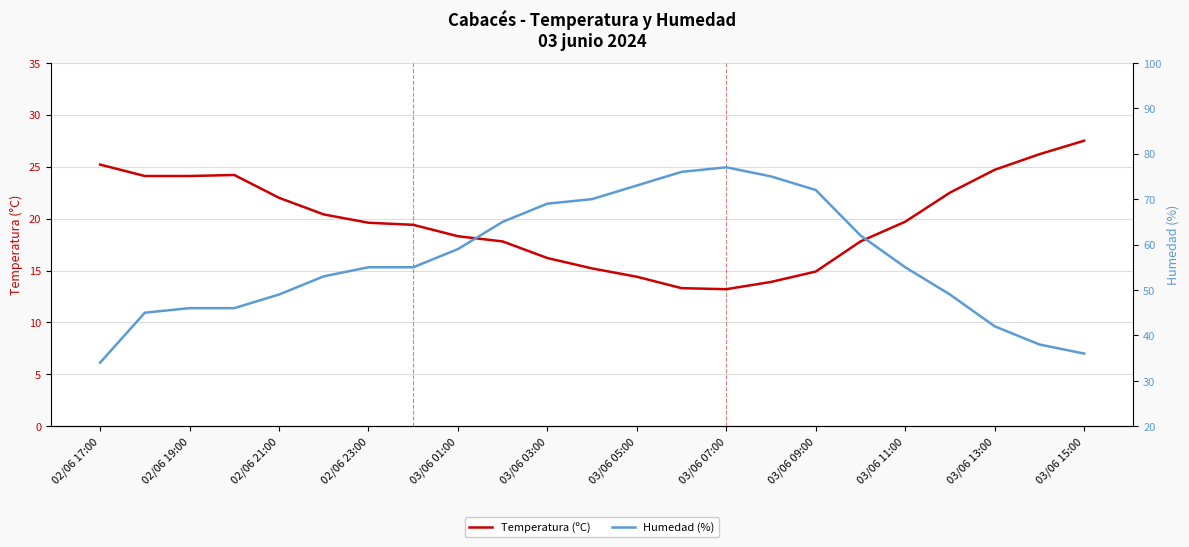

What is the value of the Temperatura (ºC) point at the 23rd from the left?

27.5